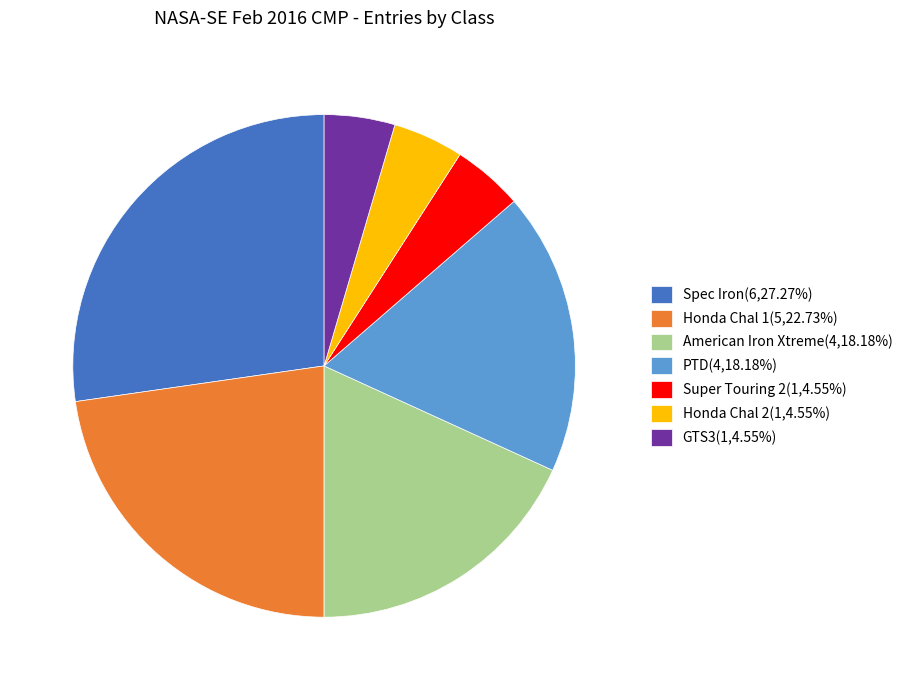

How many slices are in this pie chart?

7